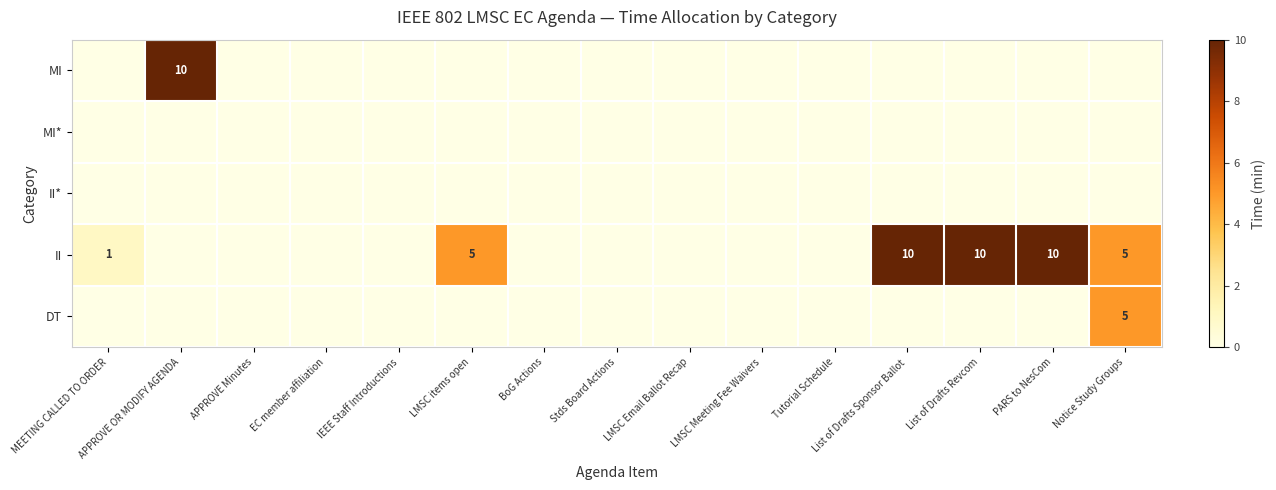

Is it true that II equals 0 at MEETING CALLED TO ORDER?

False